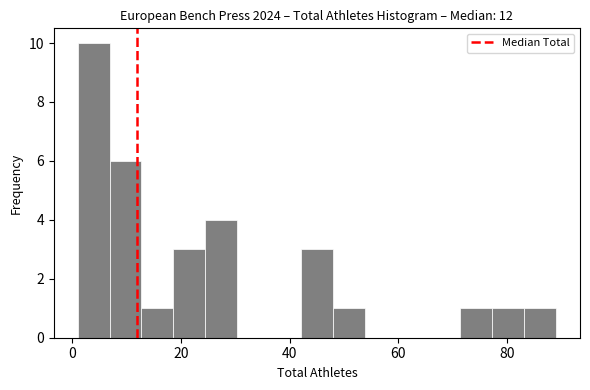

Around what value on the x-axis is the tallest bar? Give the approximate position of its centre, as read against the axis.

4